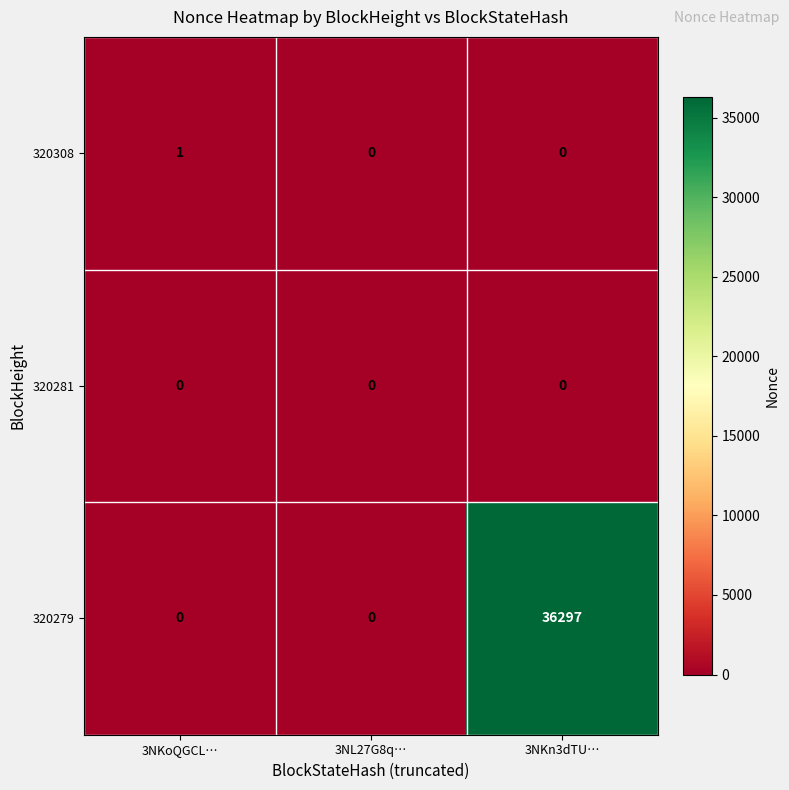

What is the total value across all series at 3NKn3dTU…?

36297